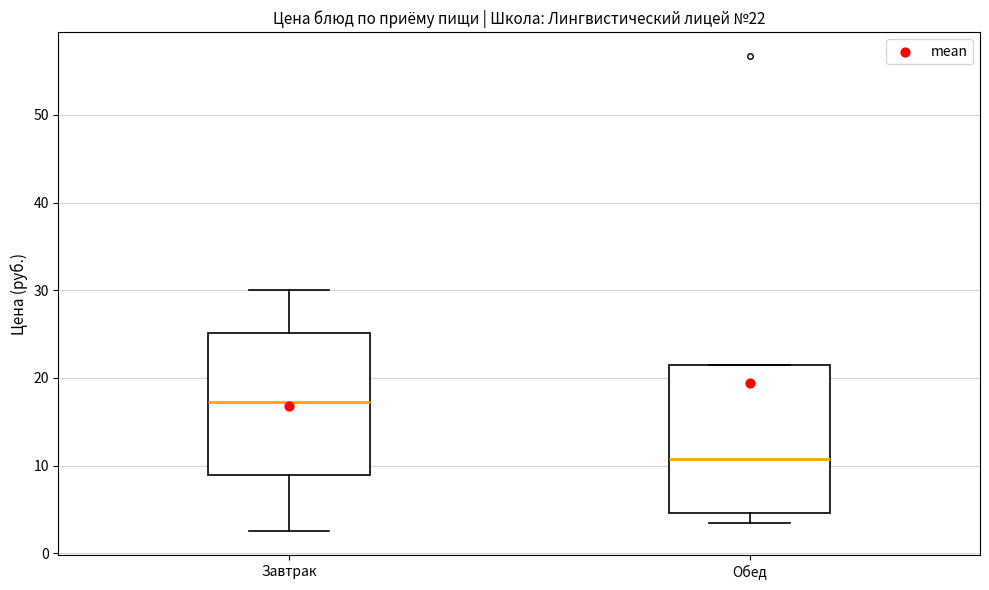

Which box has the lowest median line?

Обед